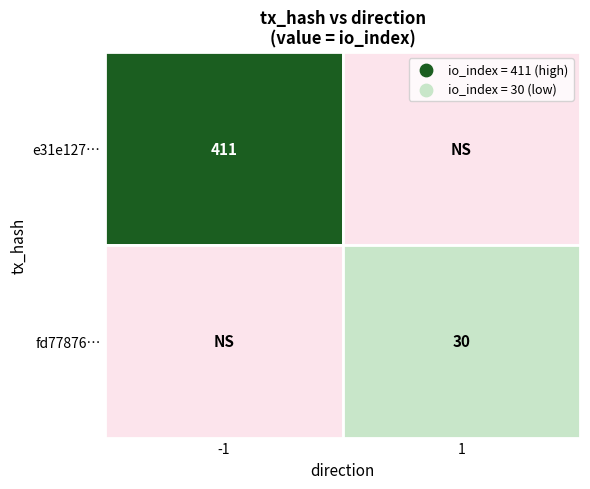

At how many categories does at least one series exceed 332?

1